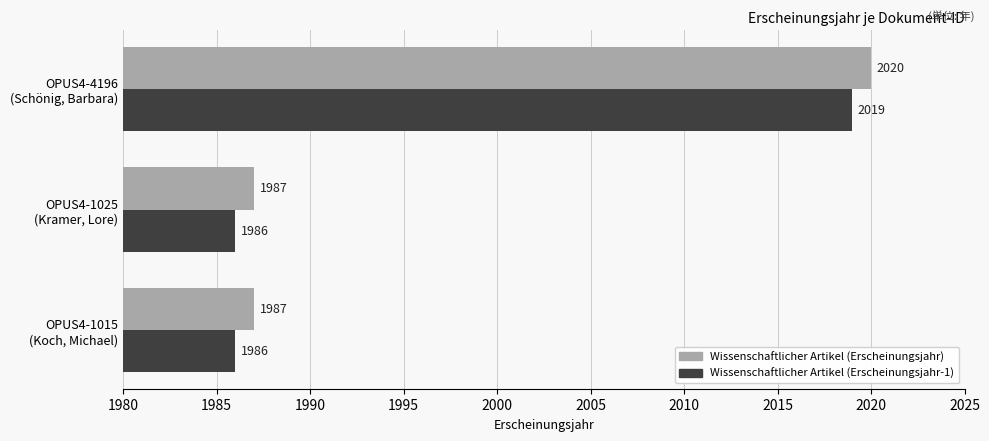

What is the minimum value shown in the chart?

1986